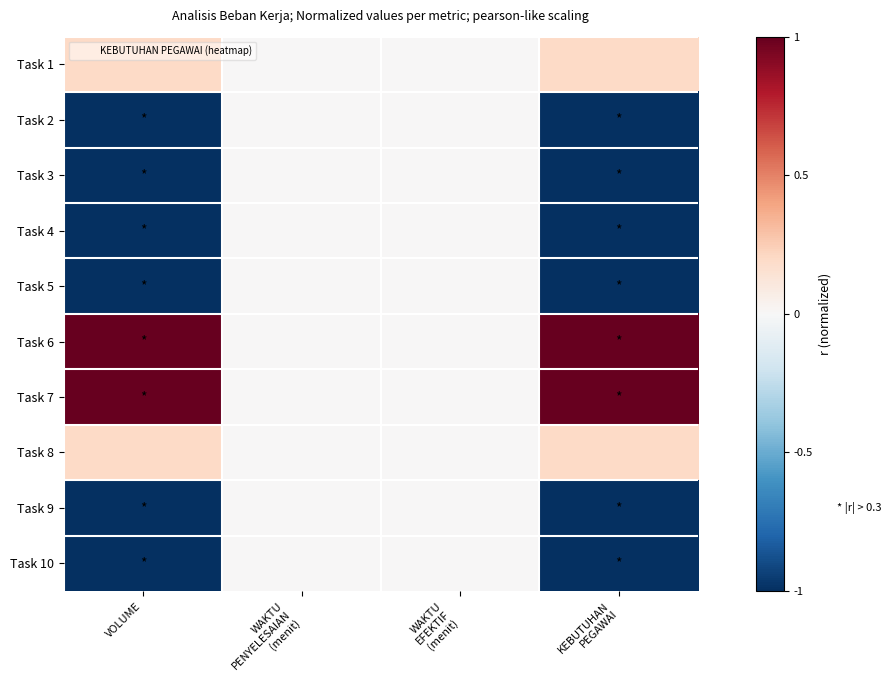

List the series in order of their peak value, lowest first.

Task 2, Task 3, Task 4, Task 5, Task 9, Task 10, Task 1, Task 8, Task 6, Task 7